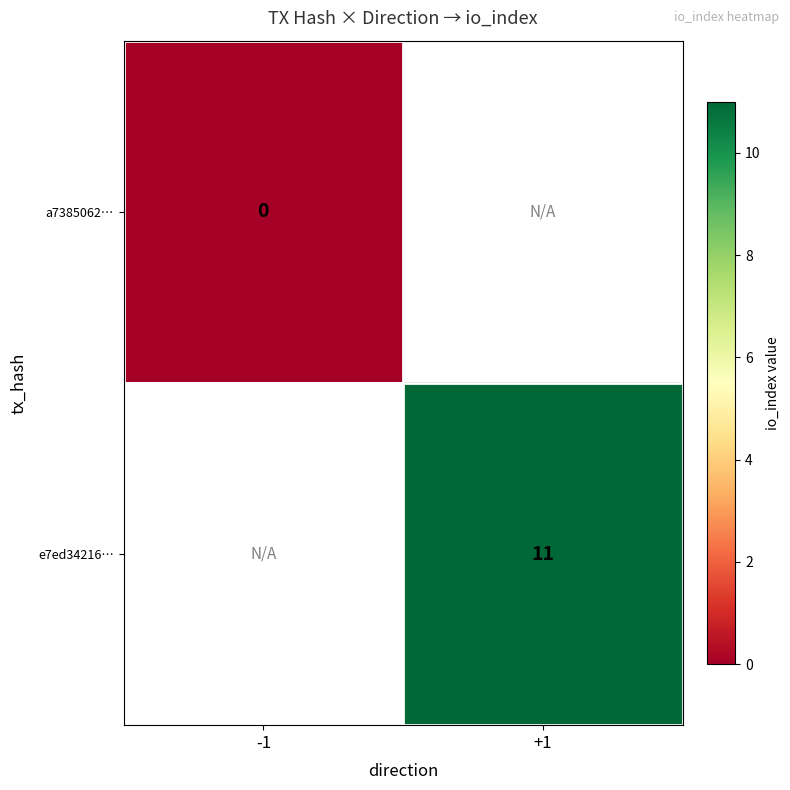

The e7ed34216… series shows 19 at +1. True or false?

False